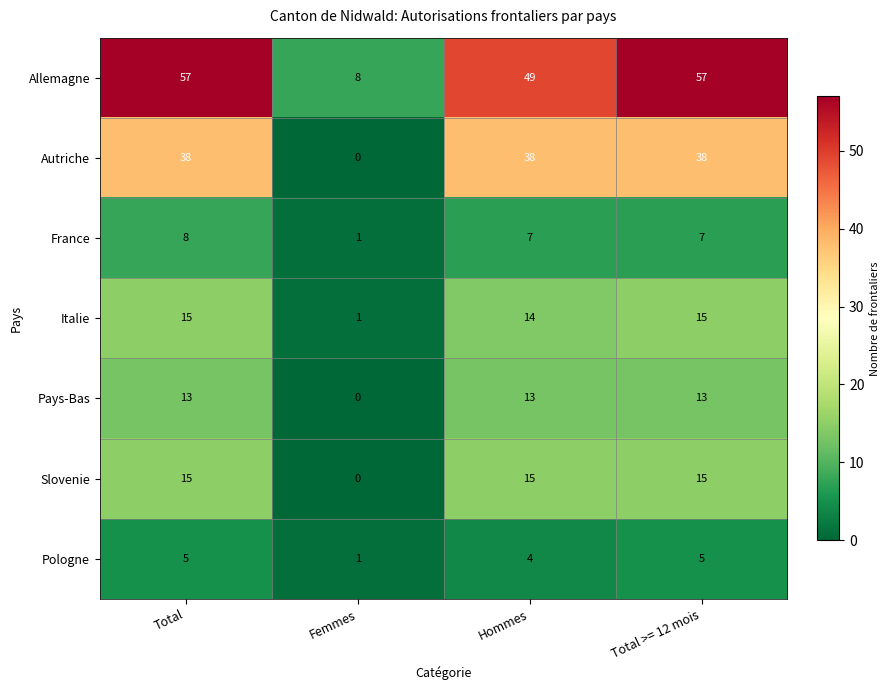

How many values in the France series are below 7?

1